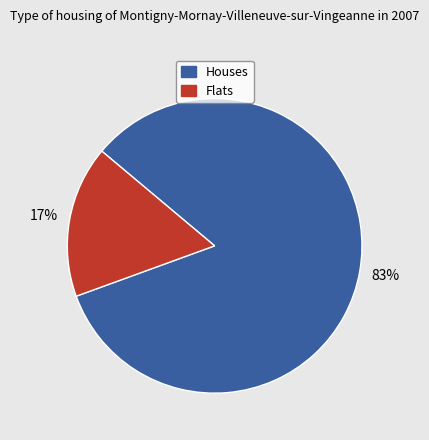

To the nearest percent, what is the average slice percentage?

50%